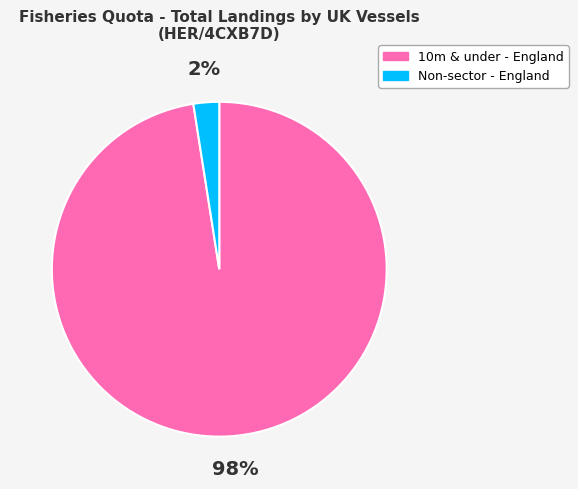

What percentage is the Non-sector - England slice, to the nearest percent?

2%